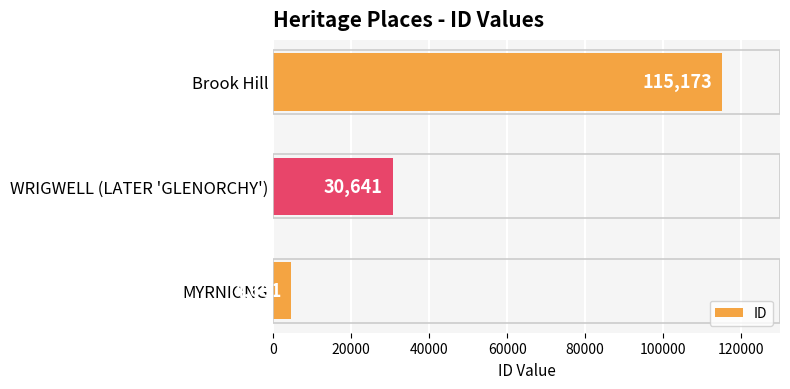

What is the sum of all values?

150475